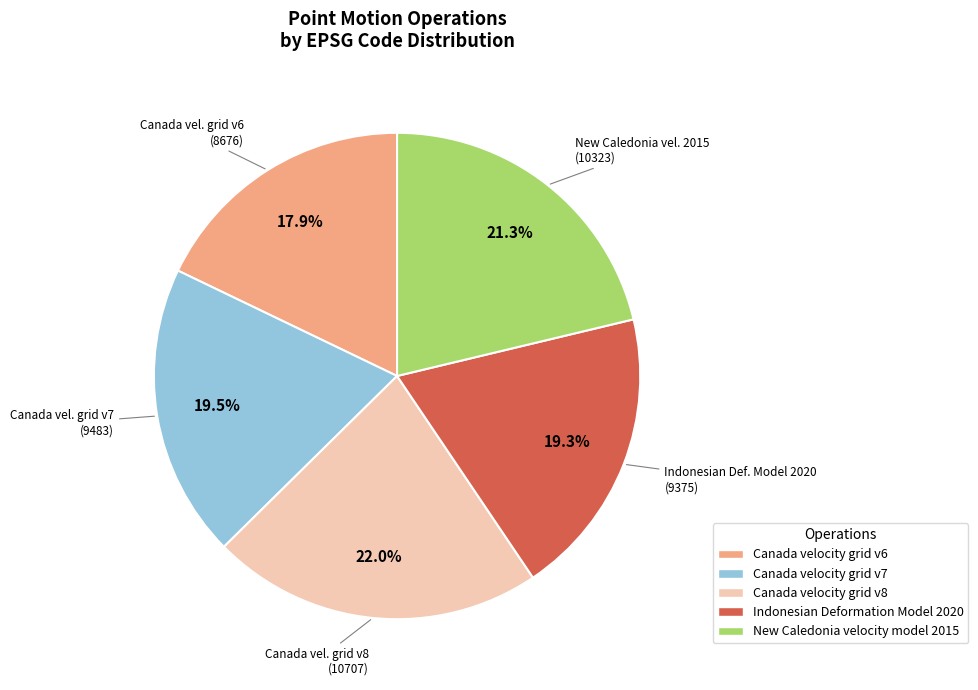

Count the number of slices in the pie.

5